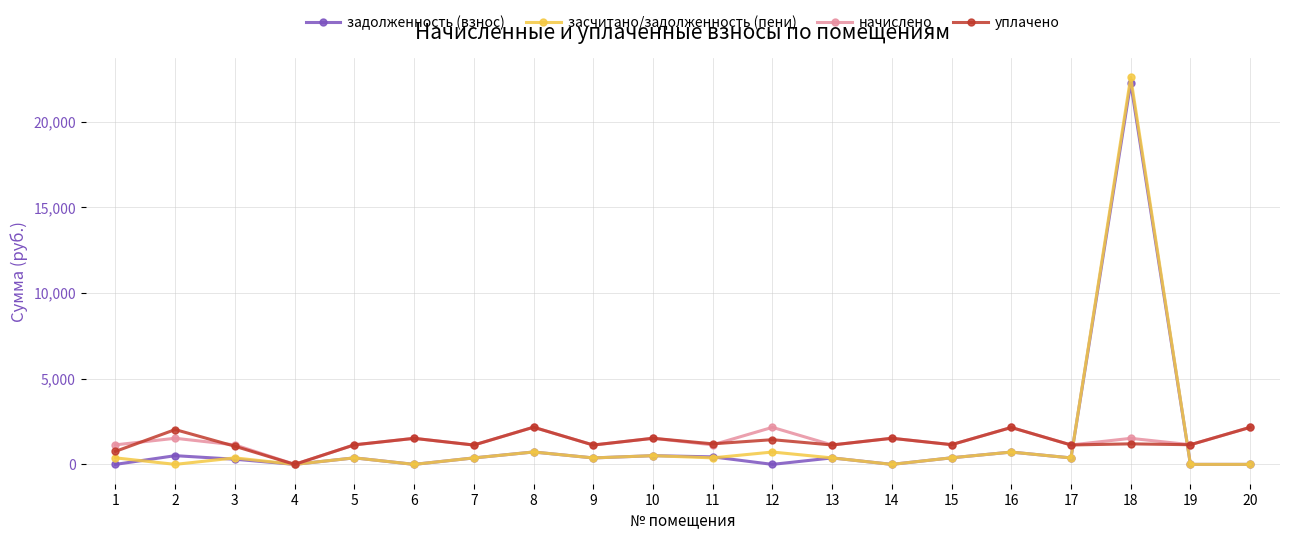

How many values in начислено are above zero?

19